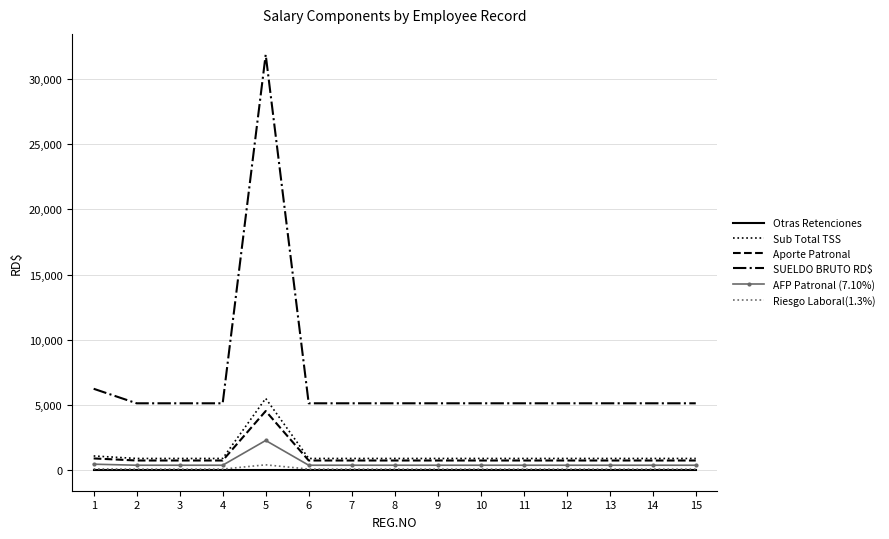

What is the greatest value displayed?

31883.0